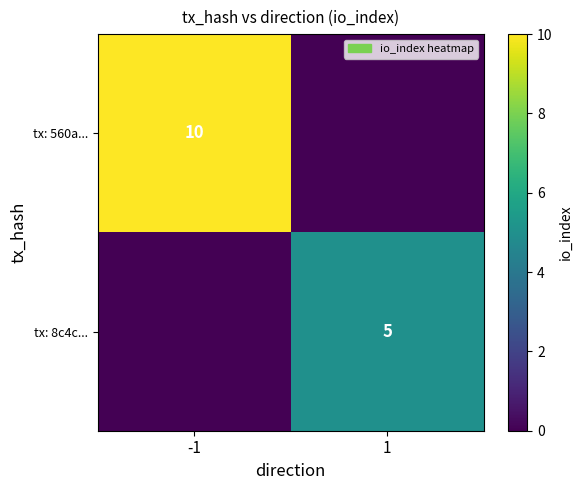

The tx: 8c4c... series shows 5 at 1. True or false?

True